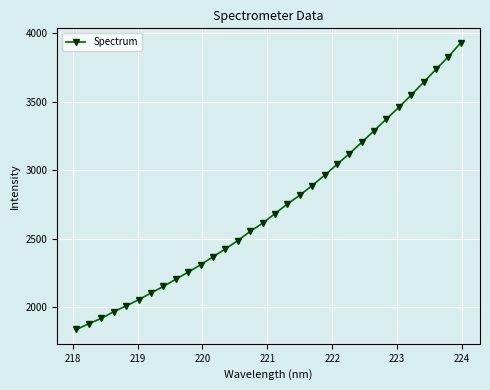

What is the maximum value shown in the chart?

3932.5